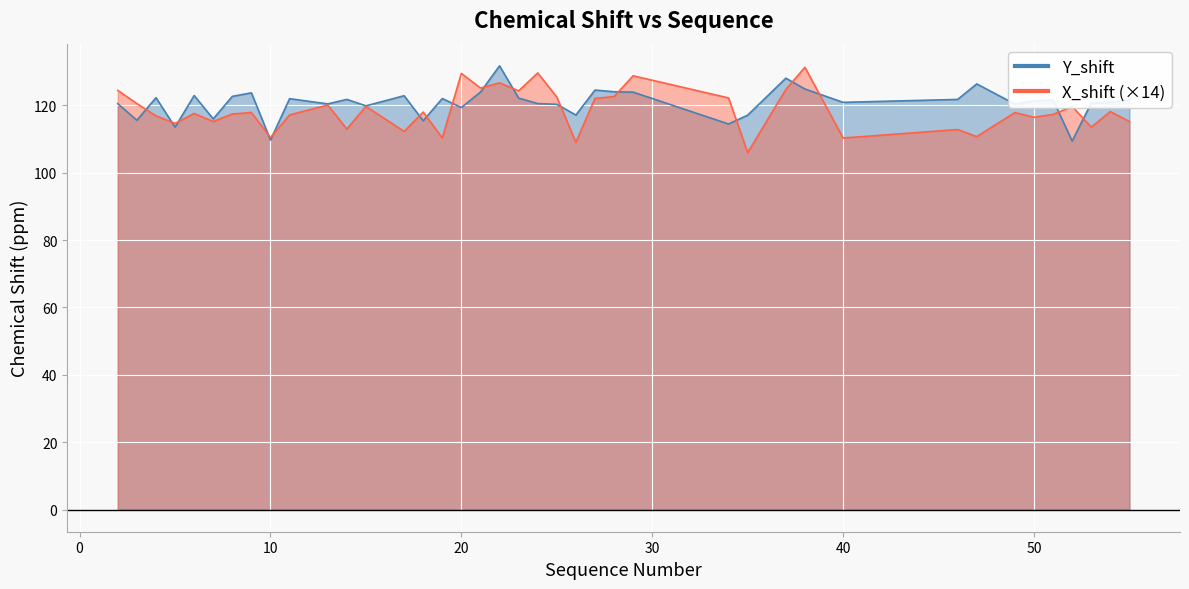

True or false: Y_shift and X_shift intersect in this chart.

True